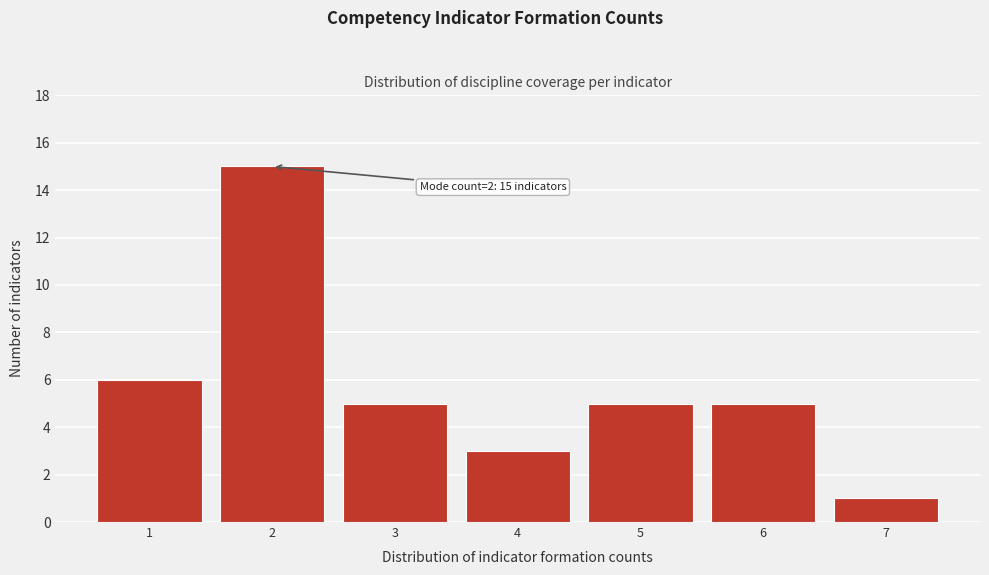

Reading right to left, transcribe all the data shown in this chart.

7=1	6=5	5=5	4=3	3=5	2=15	1=6